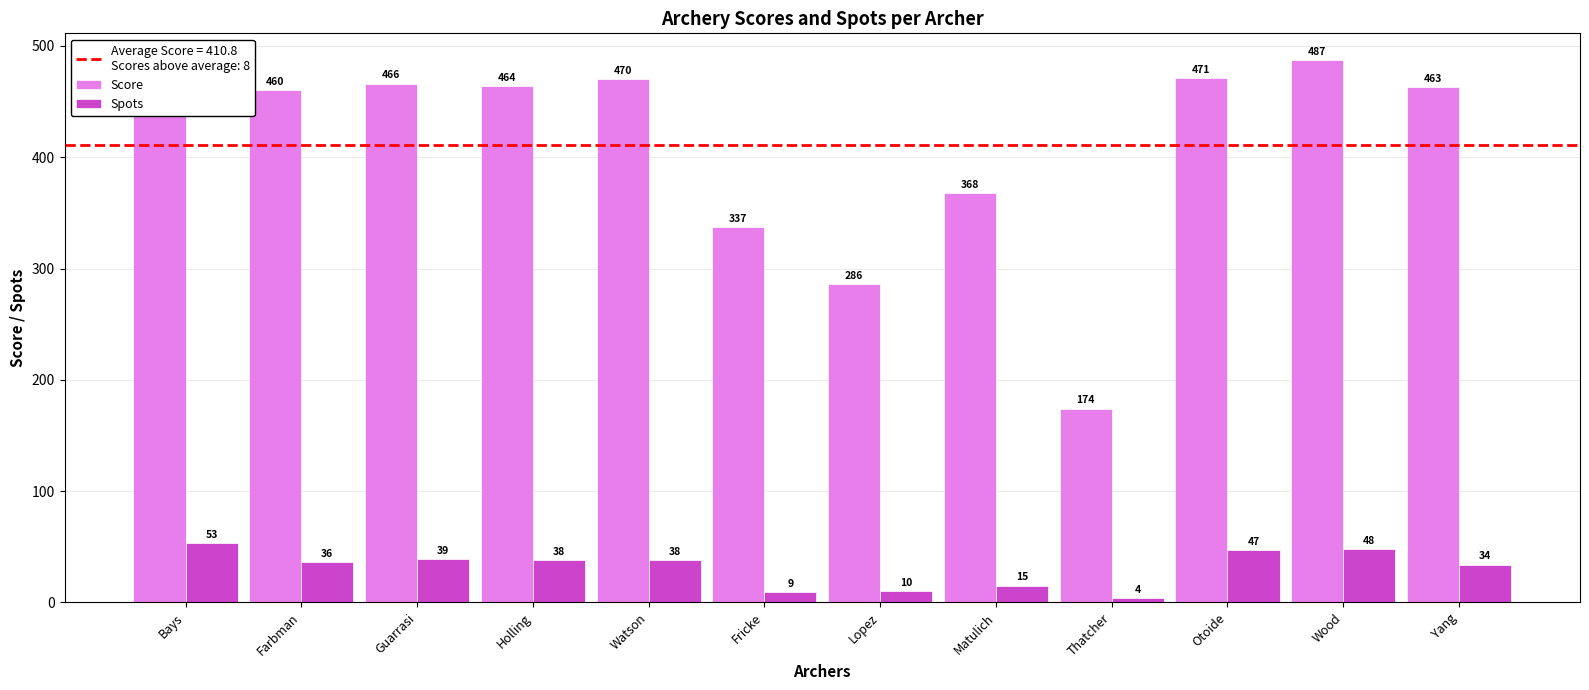

What is the difference between the highest and lowest values at Bays?

430